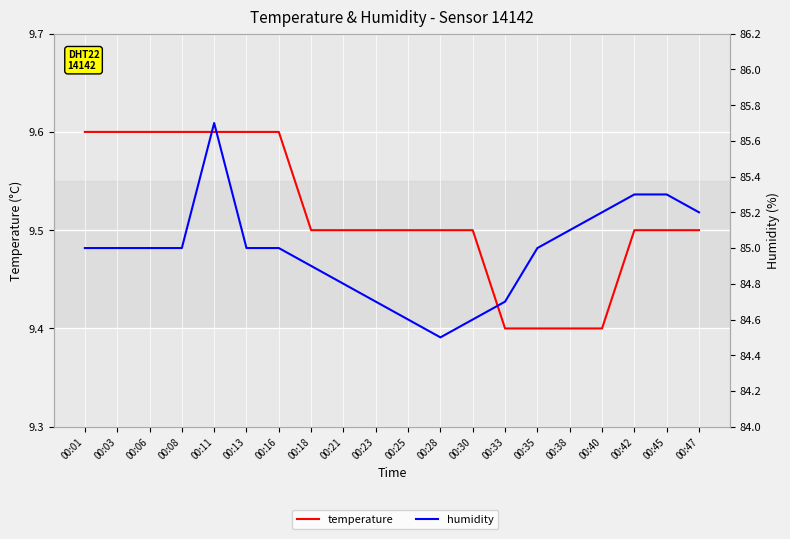

True or false: humidity and temperature cross at least once.

False